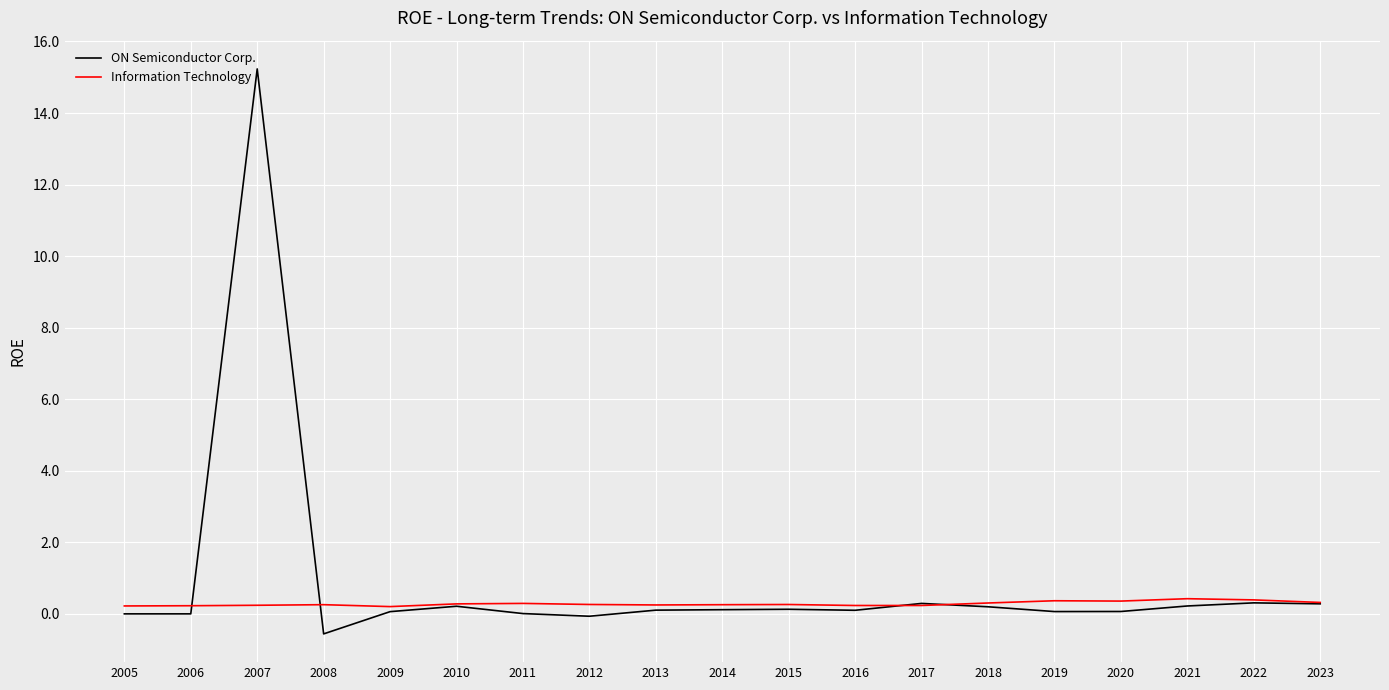

Which category has the highest value across all series?

2007